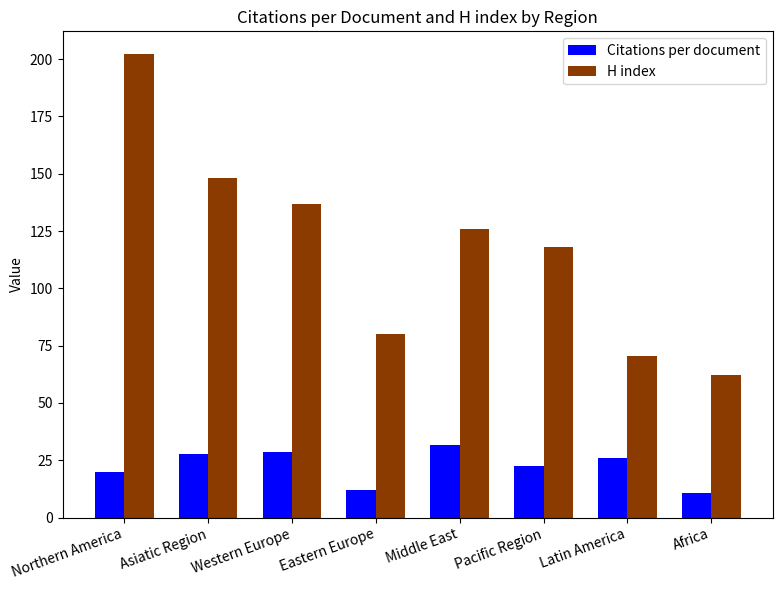

What position from the left is Asiatic Region?

2